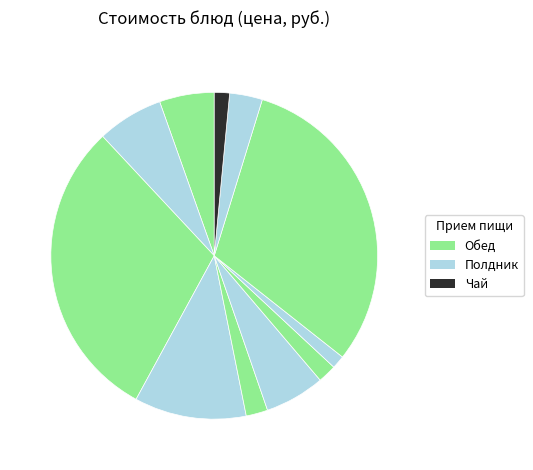

Which slice is the smallest?

Хлеб пшеничный (обед)